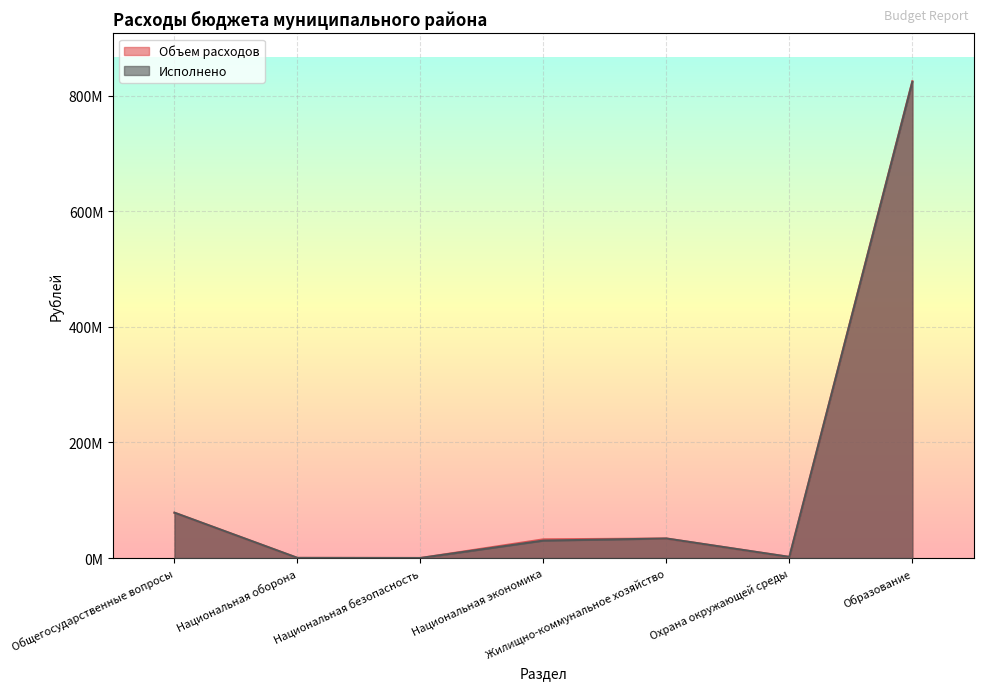

What is the label of the 3rd point from the left?

Национальная безопасность